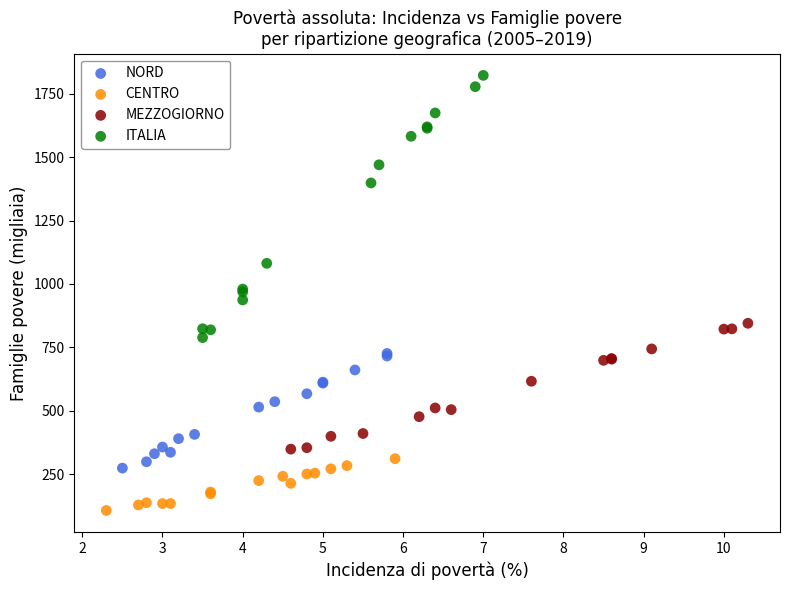

Which series contains the highest Y value?

ITALIA